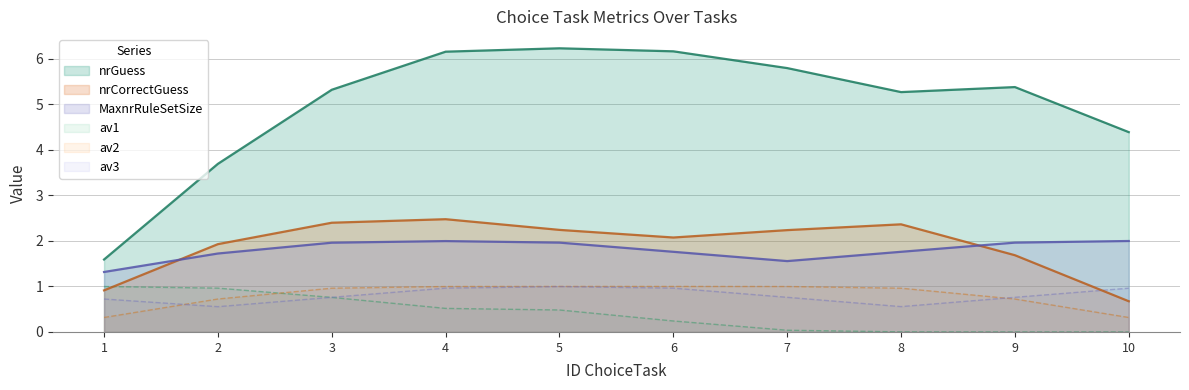

What value does the nrGuess series have at 4?

6.2